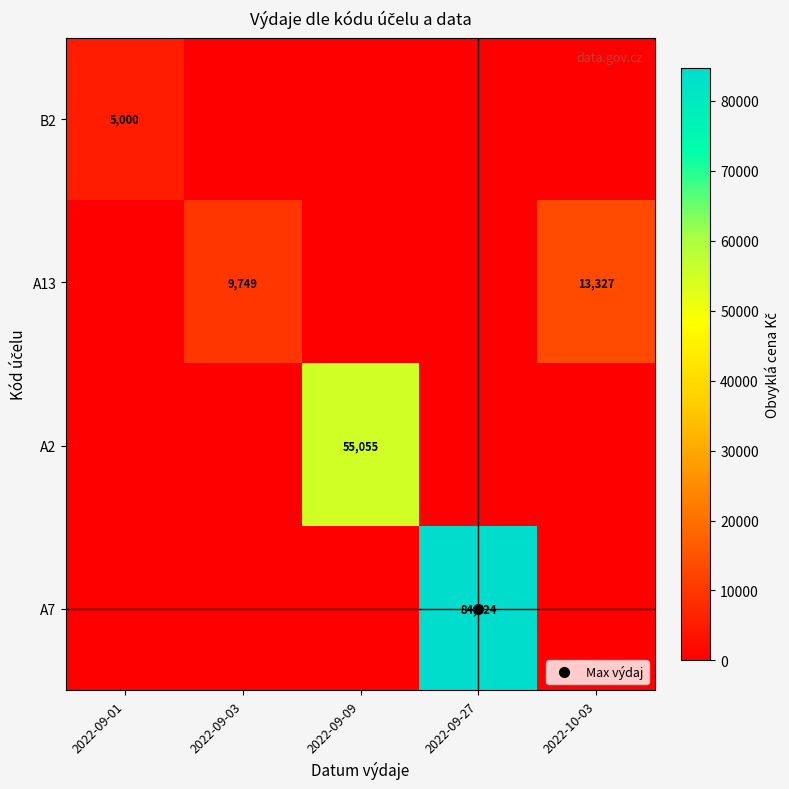

List the labels in order of B2 value, largest first.

2022-09-01, 2022-09-03, 2022-09-09, 2022-09-27, 2022-10-03